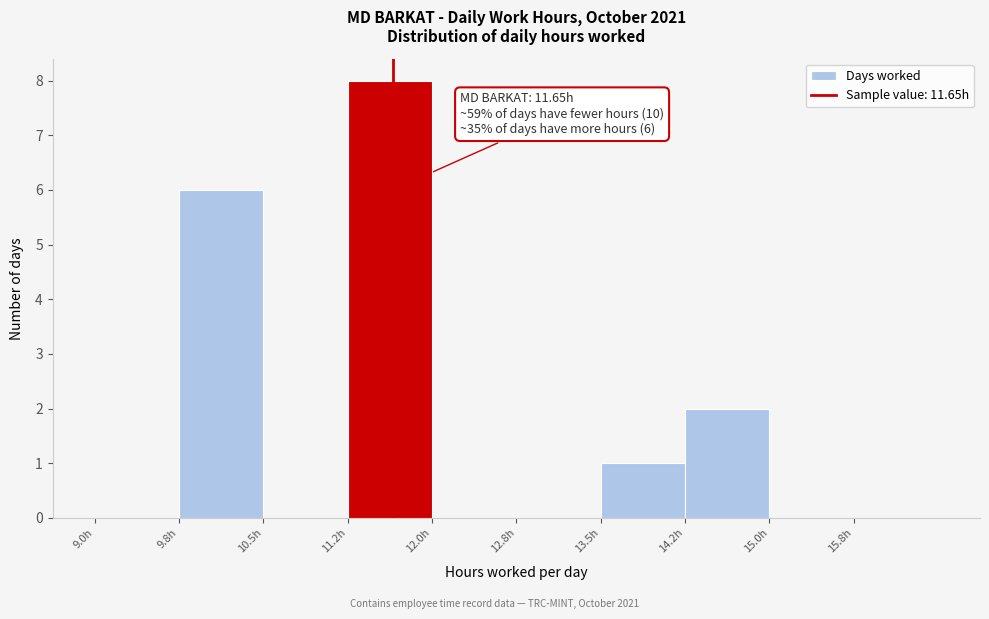

Over which range of the x-axis is the bar tallest?

11.25 to 12.00